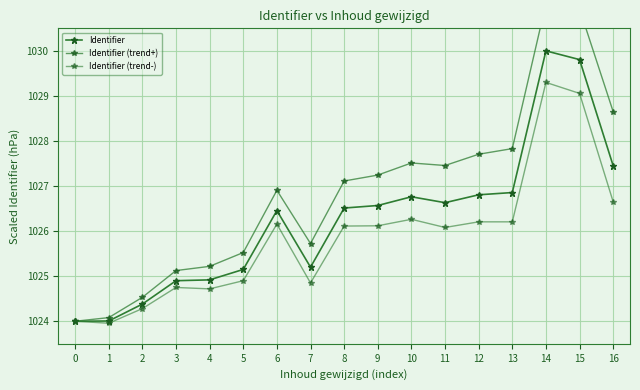

What is the sum of the Identifier values at 13 and 4?

2051.8